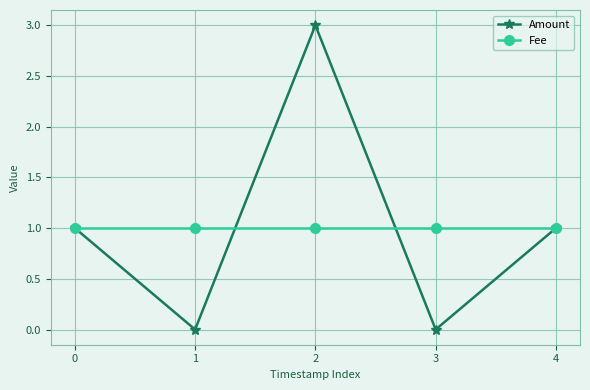

Rank the series by their maximum value, from lowest to highest.

Fee, Amount